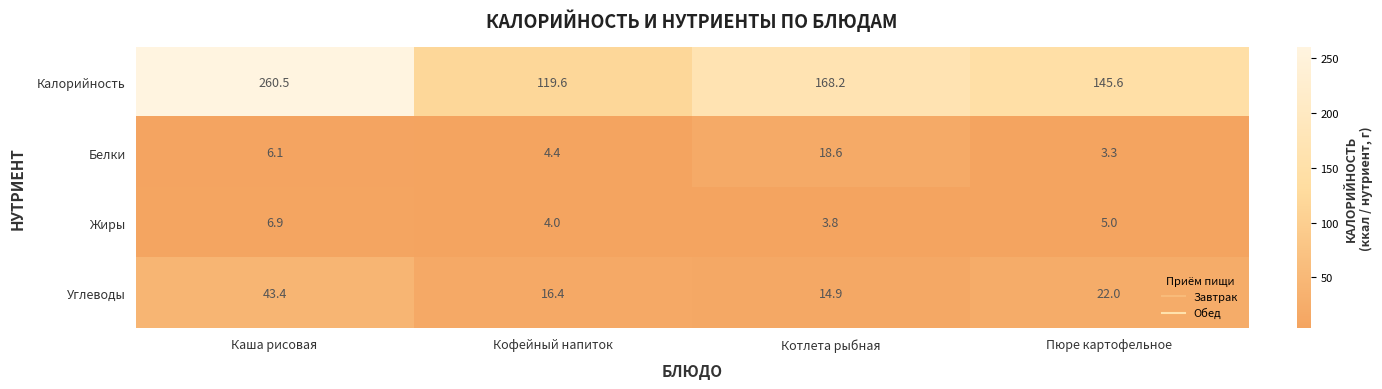

Count the number of categories in the chart.

4